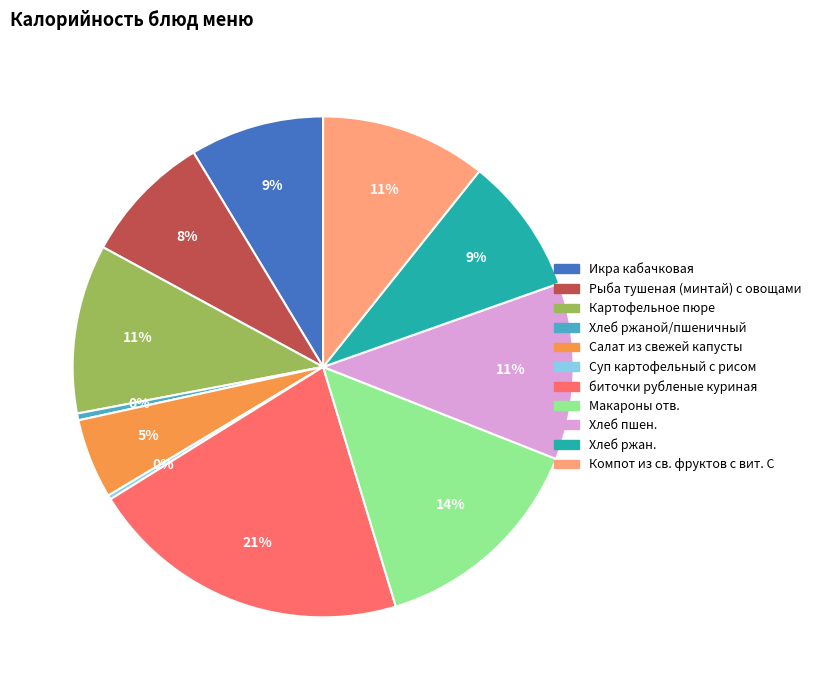

Which slice is the largest?

биточки рубленые куриная